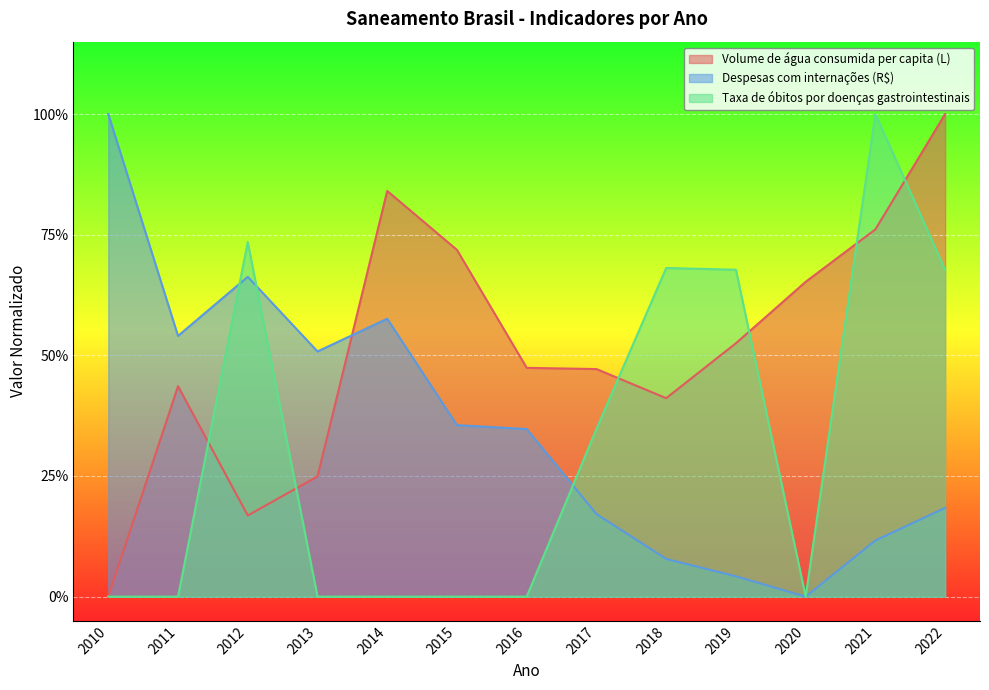

Which has a higher value, 2013 or 2019?

2019